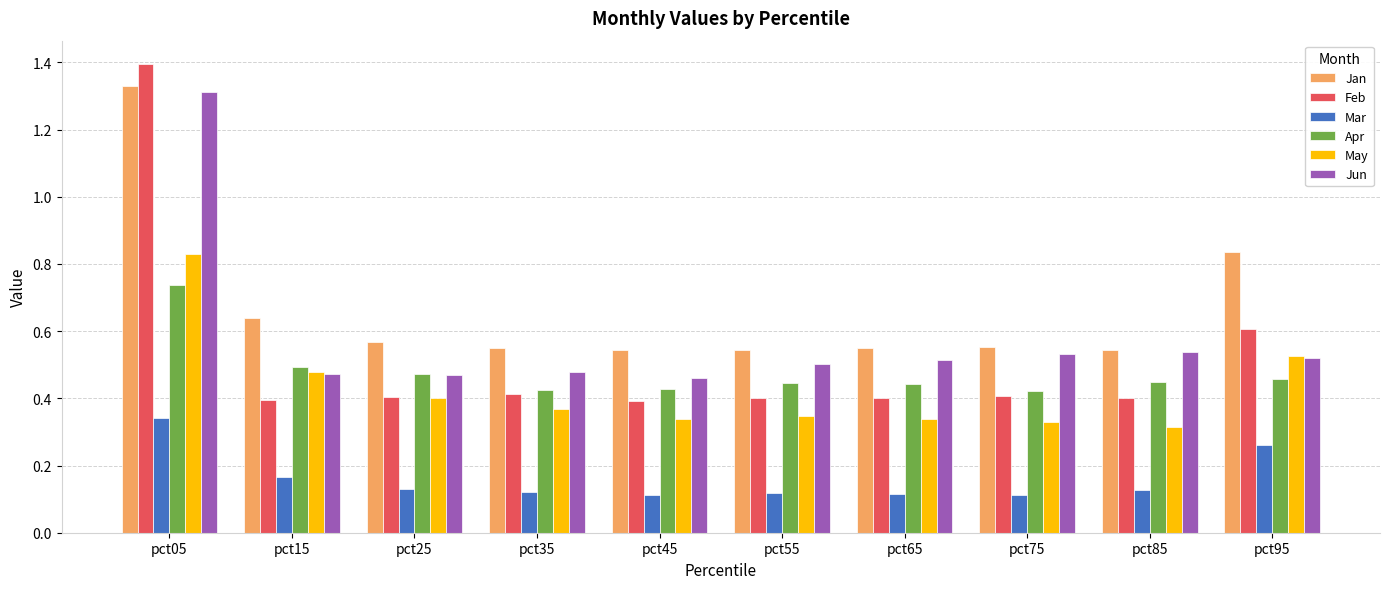

Between pct45 and pct95, which series saw the biggest shift?

Jan